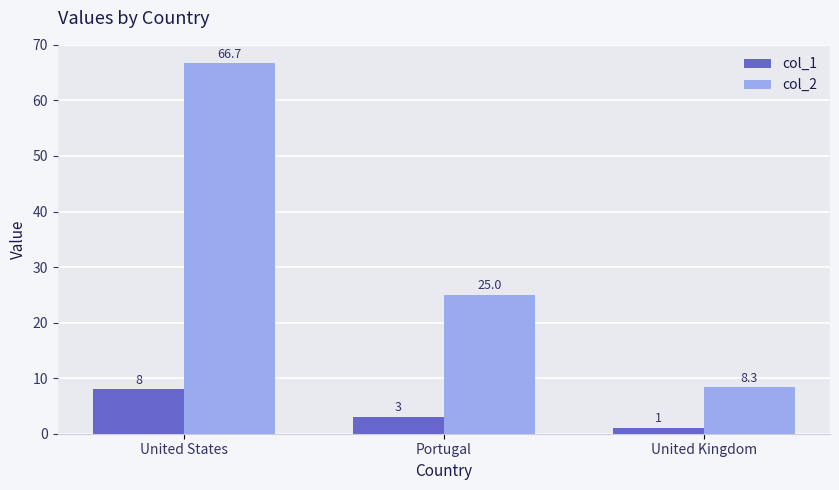

Reading left to right, extract all data points from this chart.

col_1: United States=8.0	Portugal=3.0	United Kingdom=1.0
col_2: United States=66.7	Portugal=25.0	United Kingdom=8.3